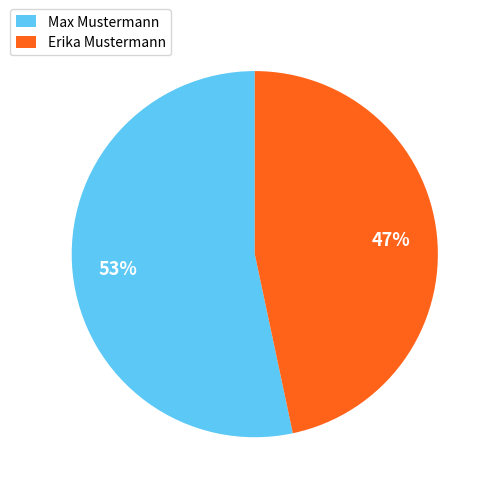

Between Erika Mustermann and Max Mustermann, which is larger?

Max Mustermann